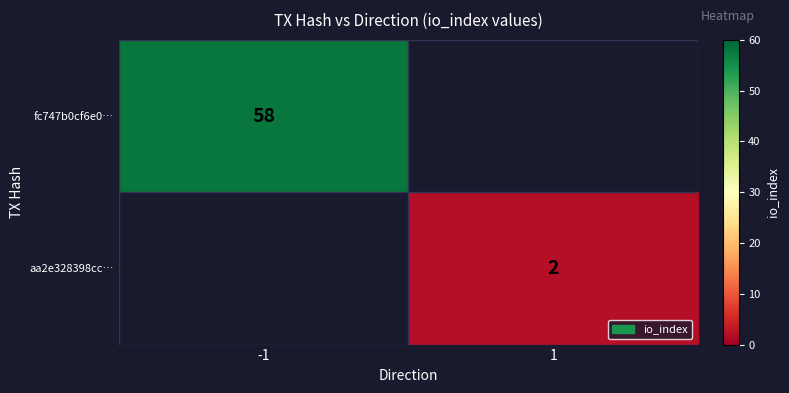

How many categories are shown in the chart?

2